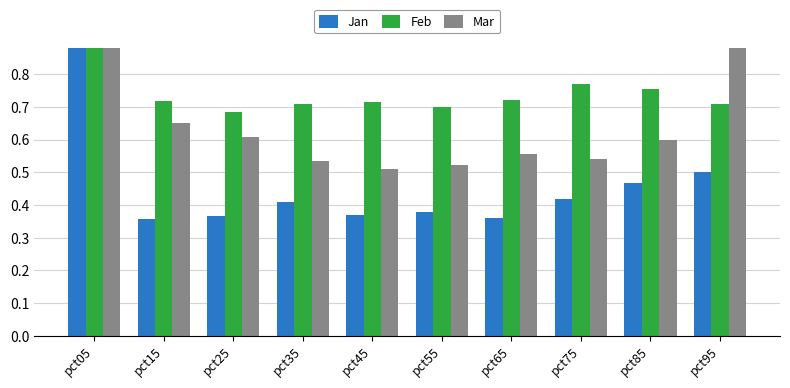

Which category has the highest value in the Feb series?

pct05